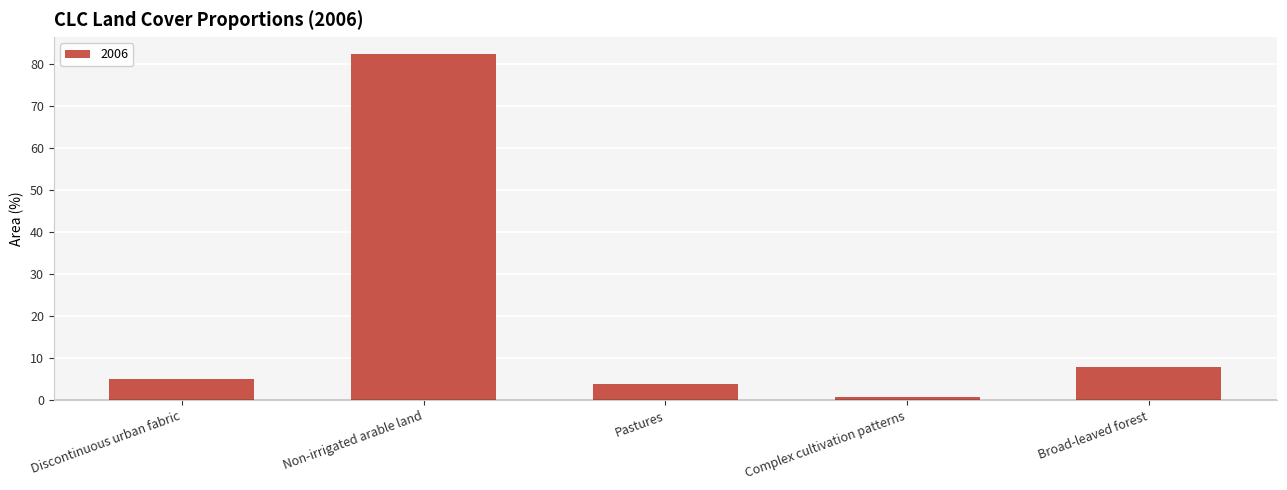

How many distinct data groups are displayed?

1